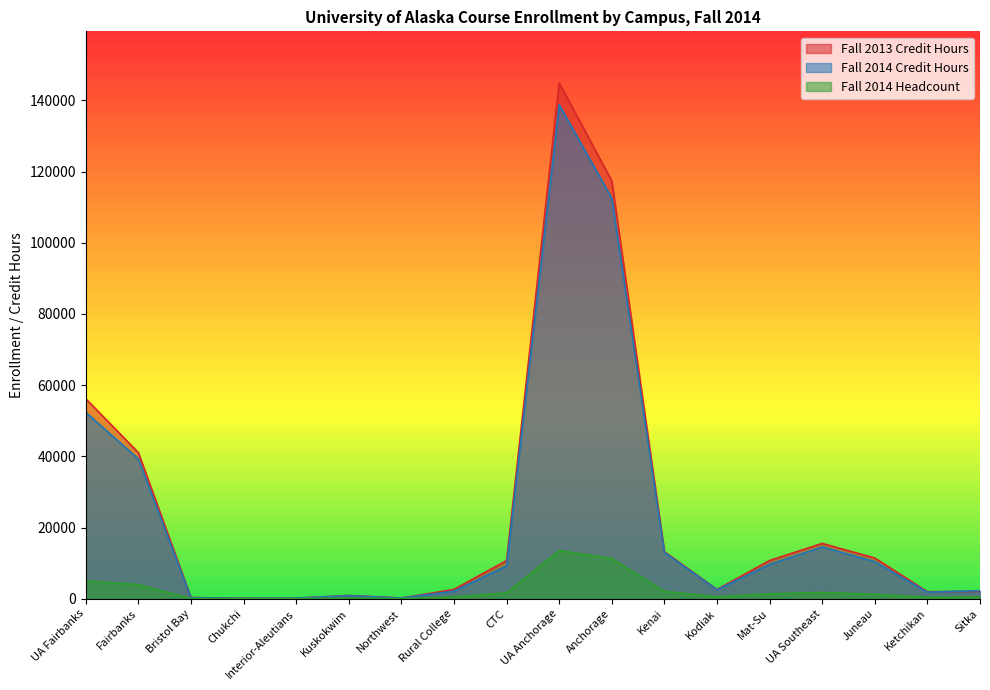

What is the sum of the Fall 2014 Credit Hours values at Anchorage and Bristol Bay?

112807.0